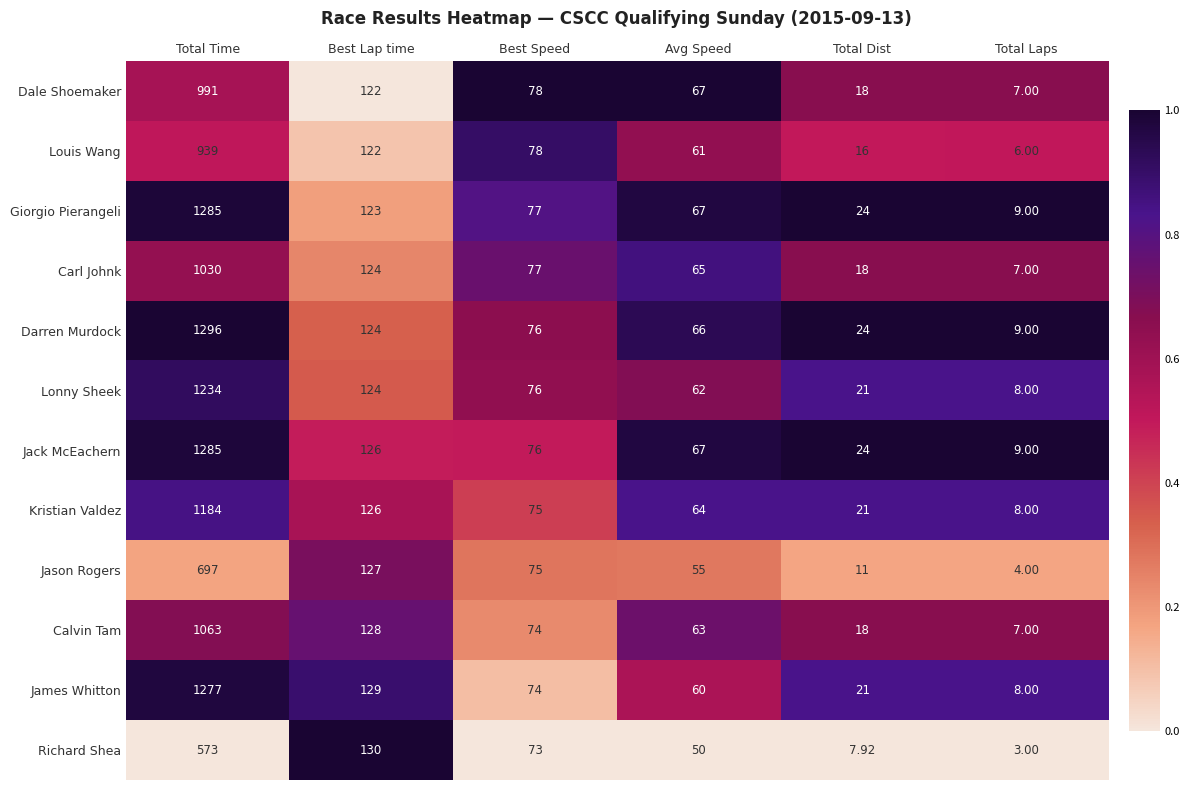

Which series has the widest spread of values?

Darren Murdock